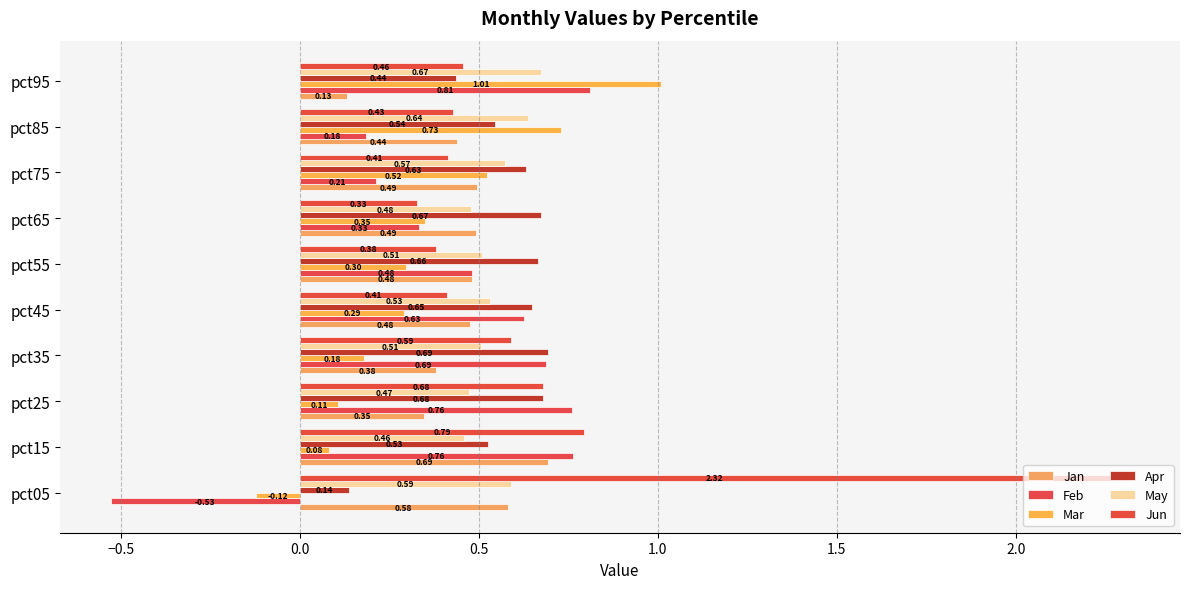

How many data points in Mar are less than 0?

1